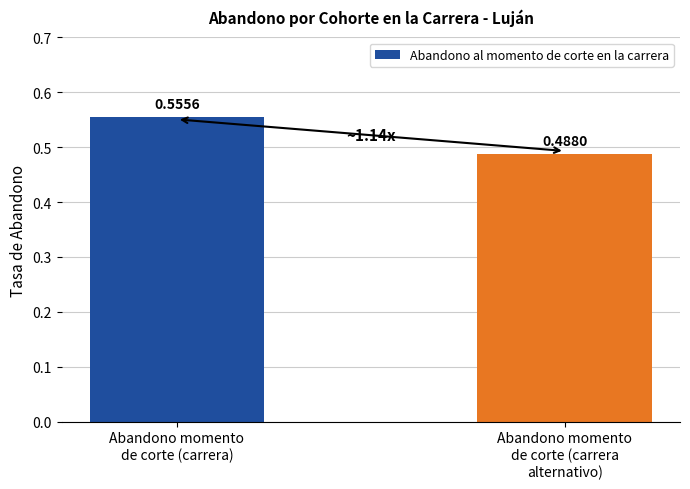

List the labels in order of value, largest first.

Abandono momento
de corte (carrera), Abandono momento
de corte (carrera
alternativo)